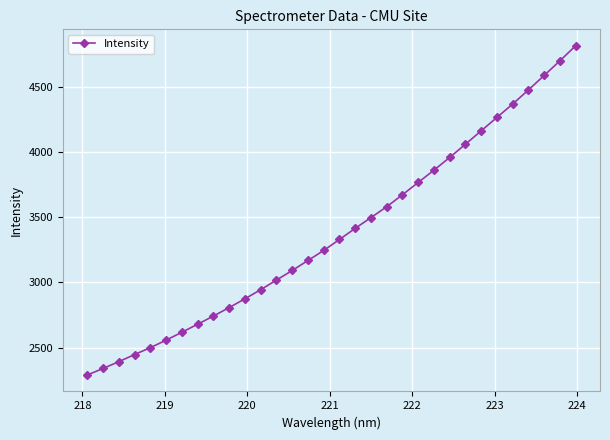

What is the sum of all values?

108237.1